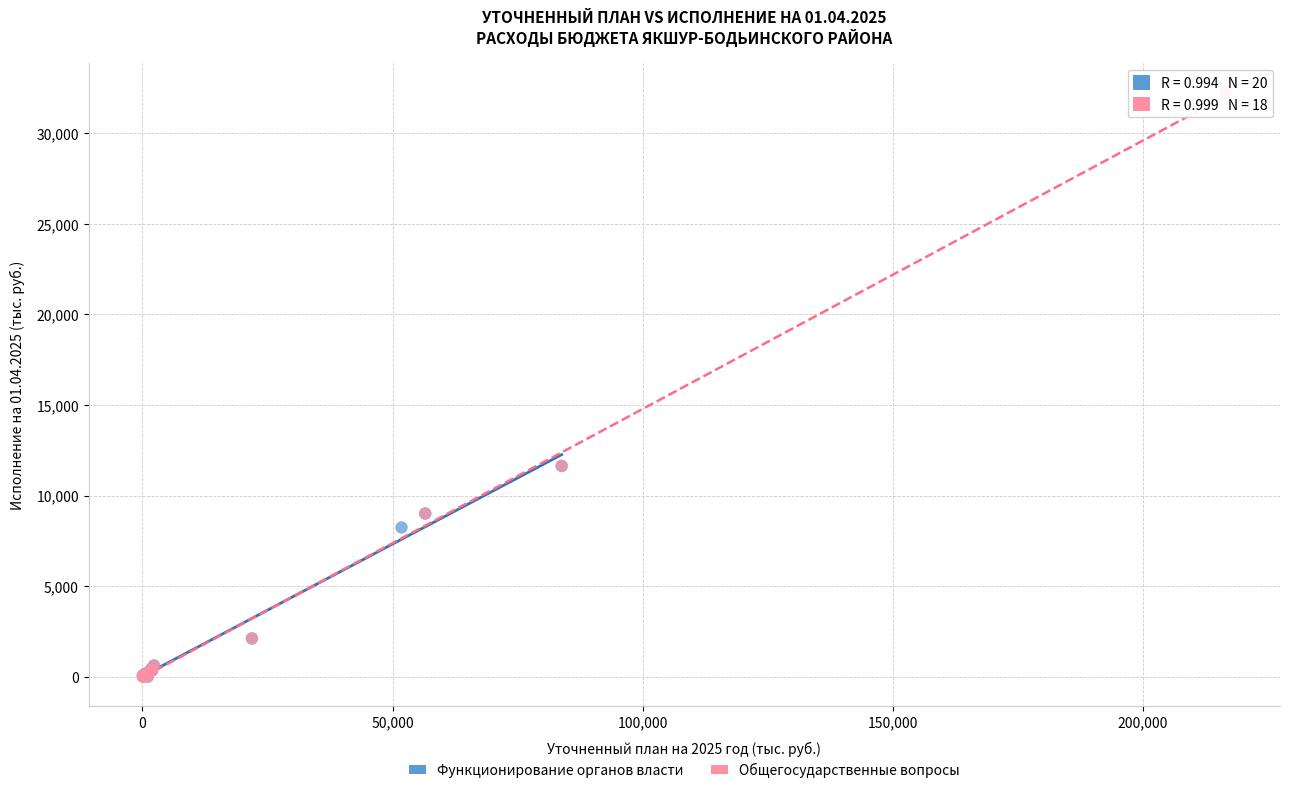

Which series has the largest Y range (max minus min)?

Общегосударственные вопросы